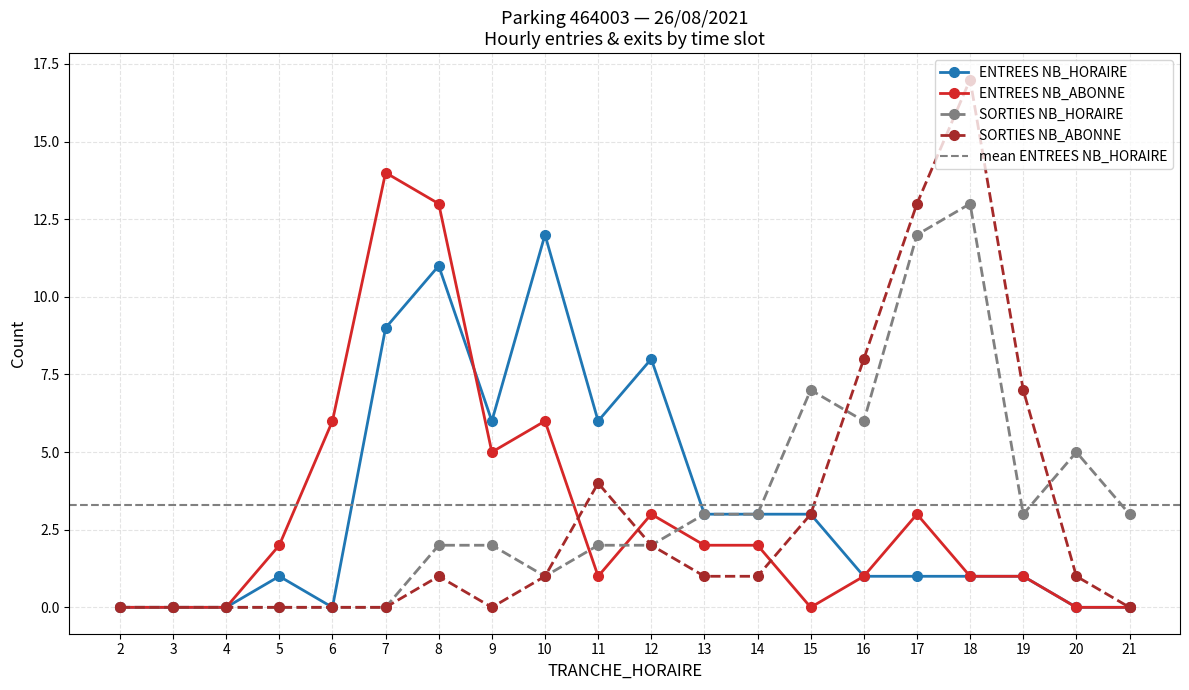

How many lines are shown in the chart?

4